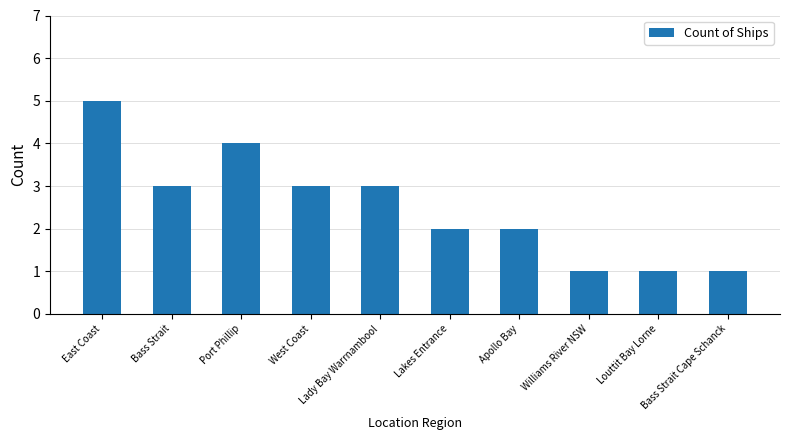

What is the label of the 9th bar from the right?

Bass Strait